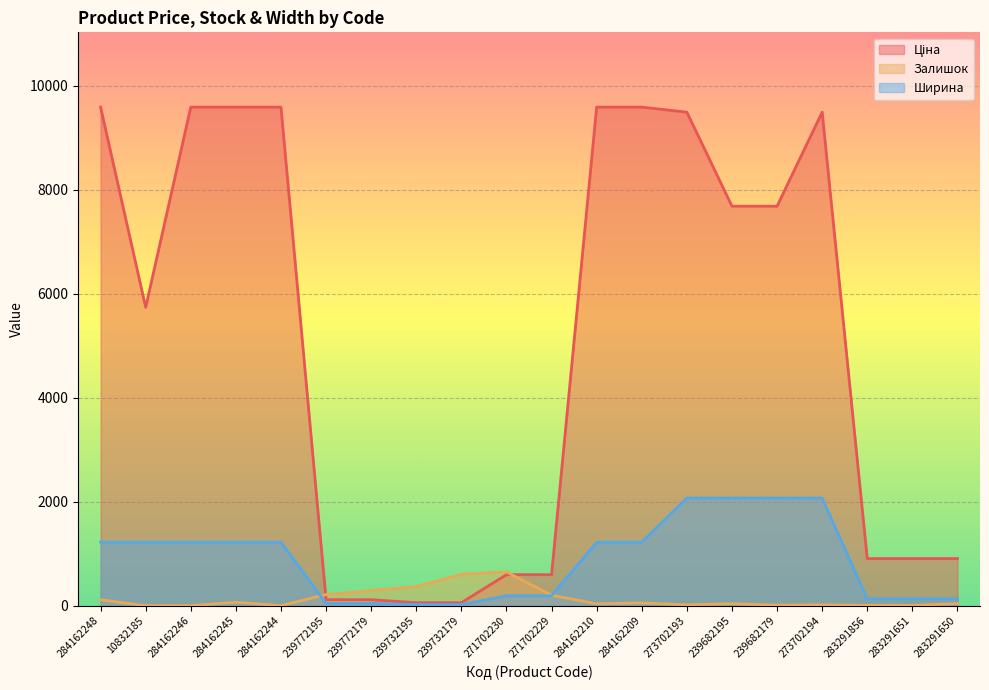

How many positive values does the Залишок series have?

18